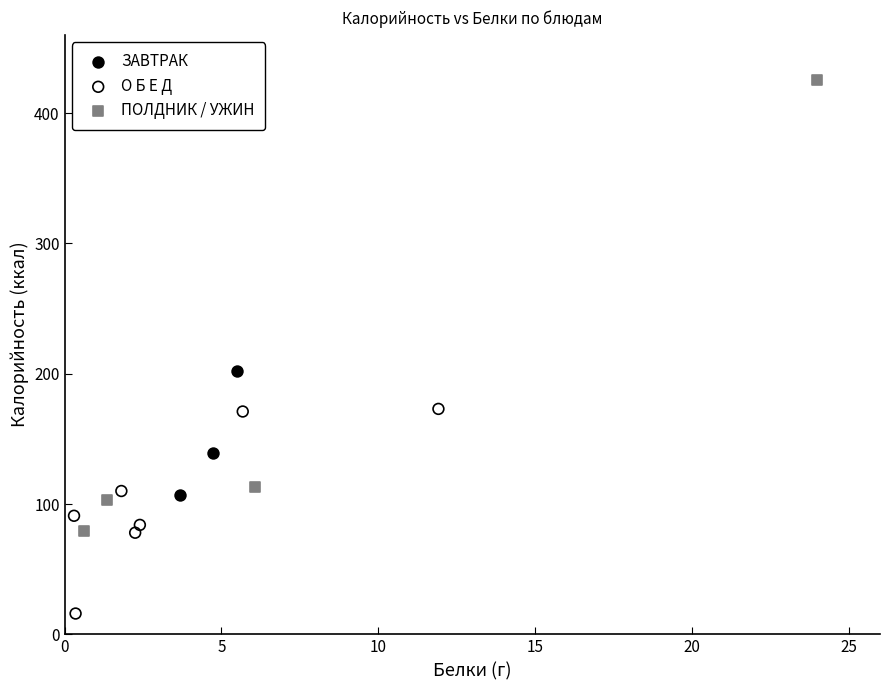

Which series reaches the minimum Y coordinate?

О Б Е Д